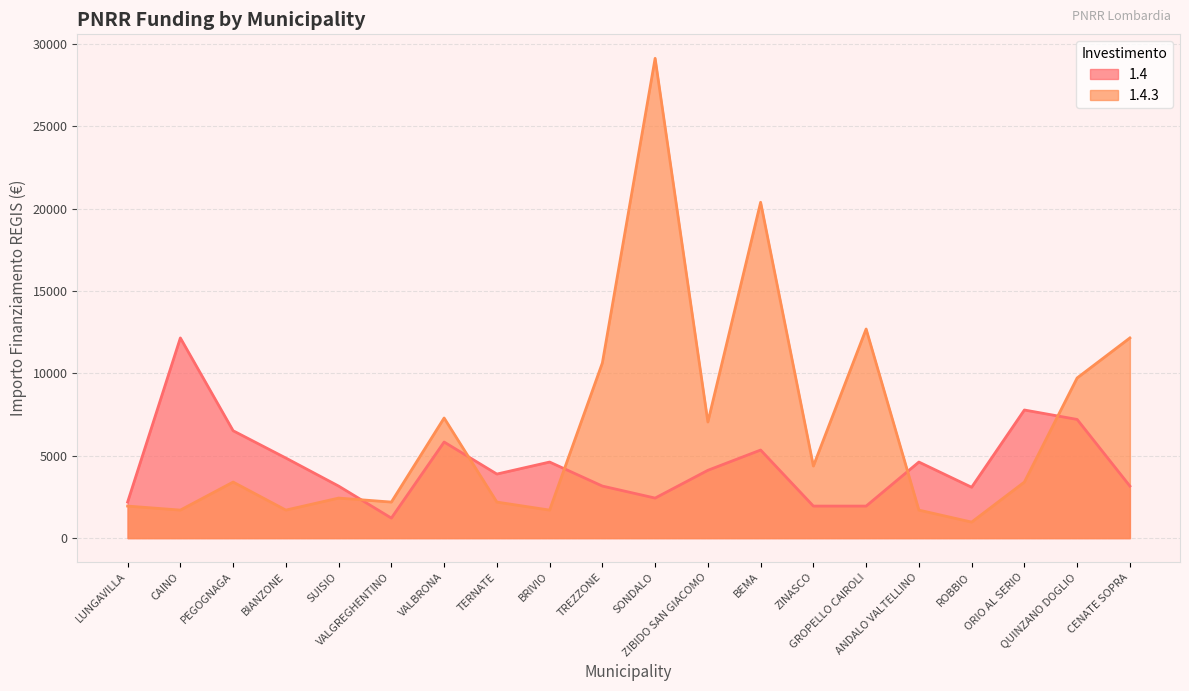

Where is 1.4.3 nearest to the value 15046?

GROPELLO CAIROLI